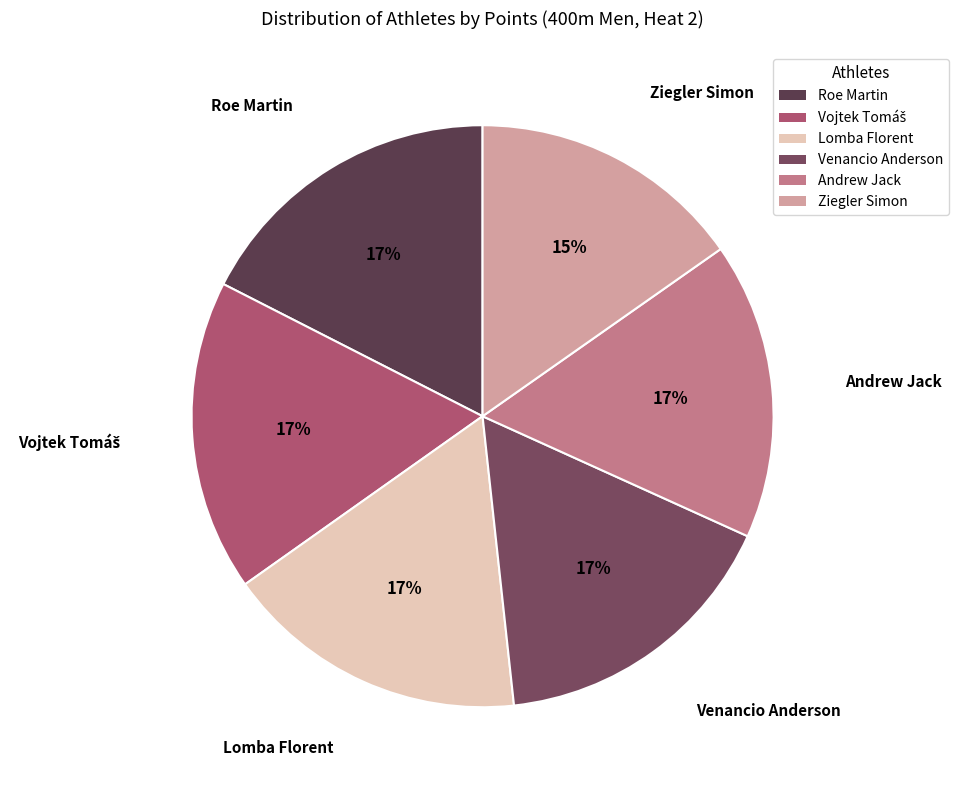

Count the number of slices in the pie.

6